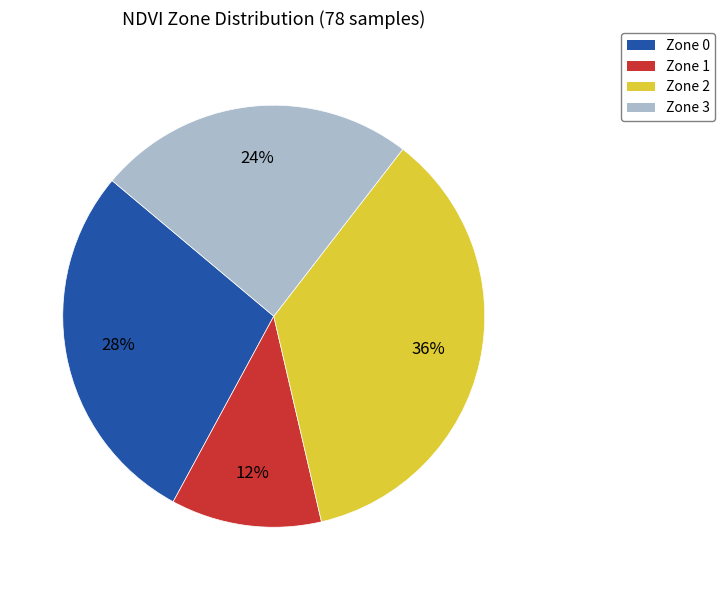

What is the ratio of the value at Zone 1 to the value at Zone 2?

0.3